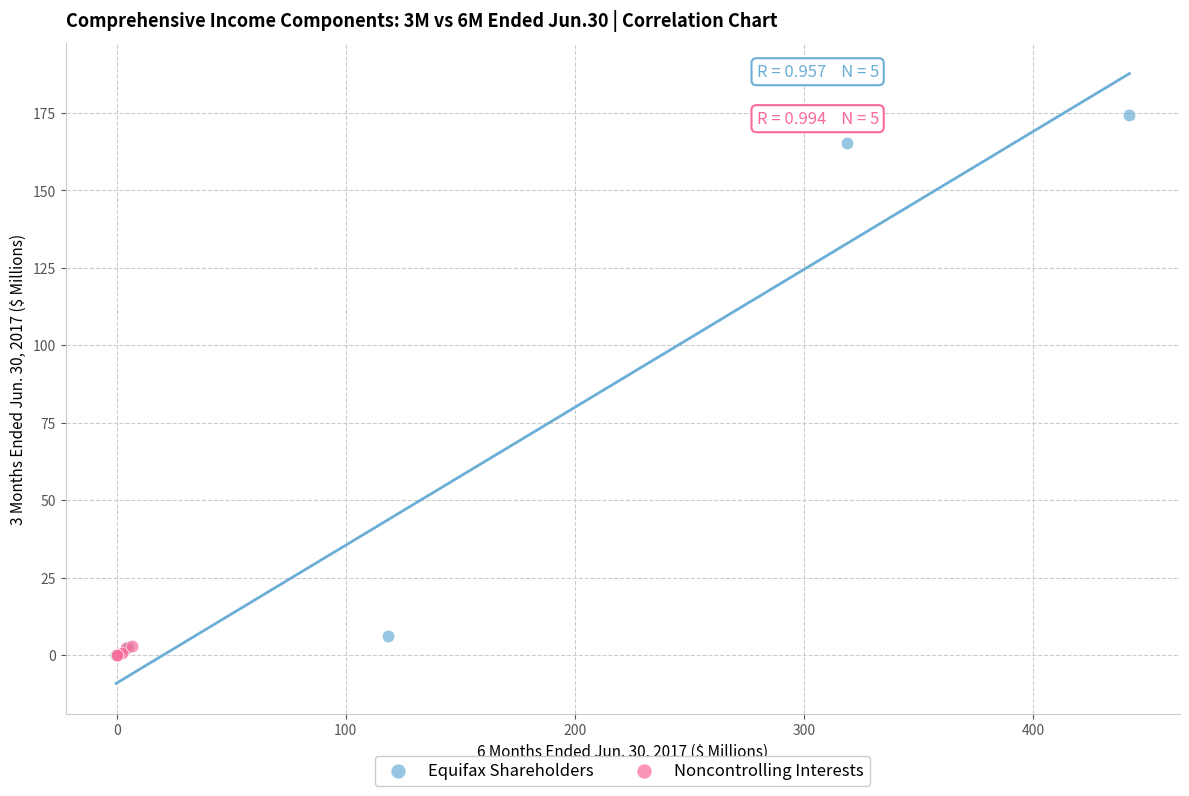

Which series reaches the maximum Y coordinate?

Equifax Shareholders